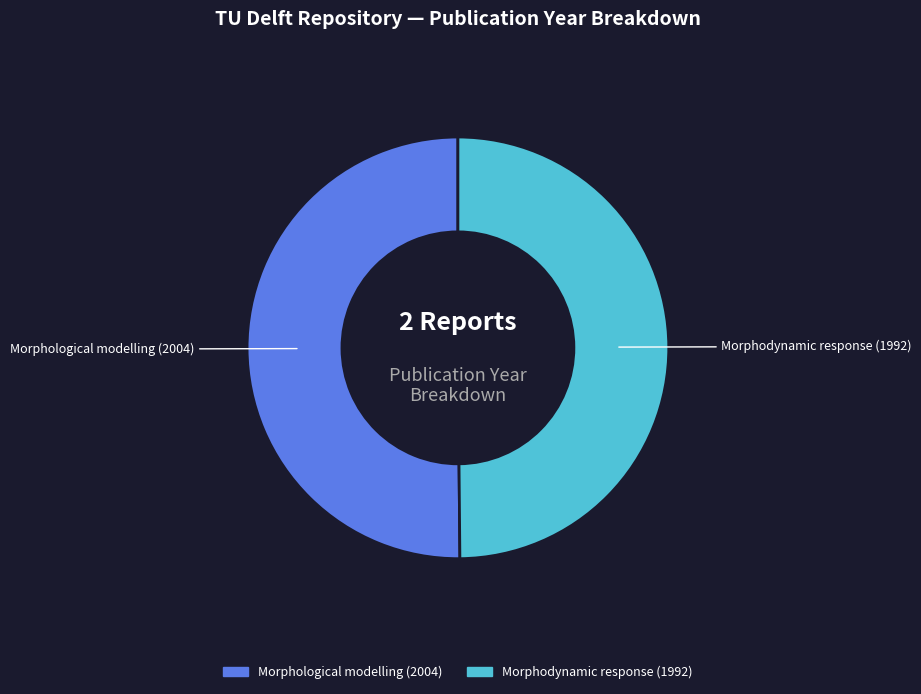

Approximately how many times larger is the value at Morphological modelling (2004) compared to Morphodynamic response (1992)?

1.0